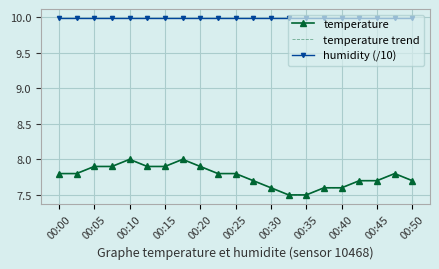

Reading right to left, list all the values displayed in this chart.

temperature: 7.7	7.8	7.7	7.7	7.6	7.6	7.5	7.5	7.6	7.7	7.8	7.8	7.9	8.0	7.9	7.9	8.0	7.9	7.9	7.8	7.8
temperature trend: 7.7	7.8	7.7	7.7	7.6	7.6	7.5	7.5	7.6	7.7	7.8	7.8	7.9	8.0	7.9	7.9	8.0	7.9	7.9	7.8	7.8
humidity (/10): 10.0	10.0	10.0	10.0	10.0	10.0	10.0	10.0	10.0	10.0	10.0	10.0	10.0	10.0	10.0	10.0	10.0	10.0	10.0	10.0	10.0